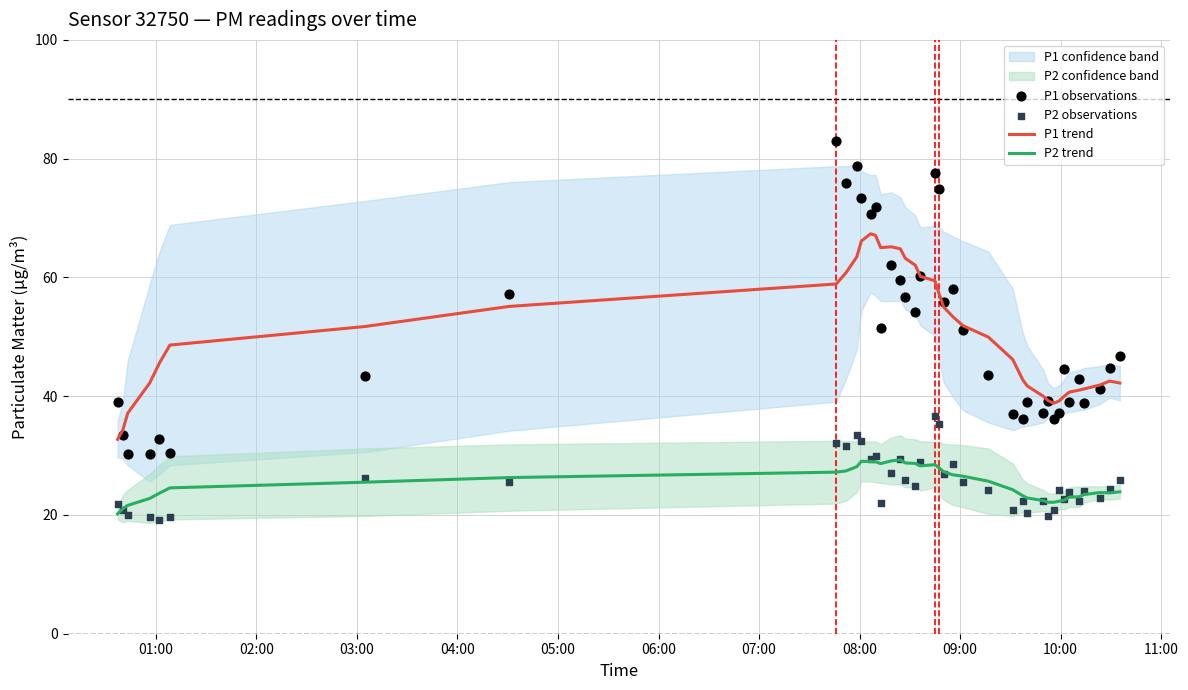

Which series contains the highest Y value?

P1 observations